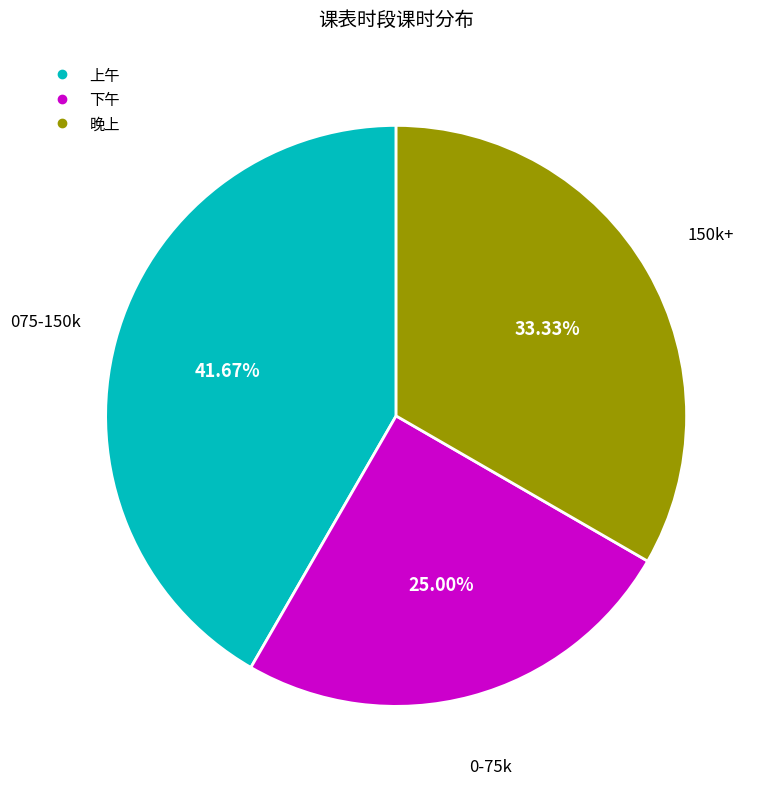

Is it true that 晚上 is 47% of the pie?

False